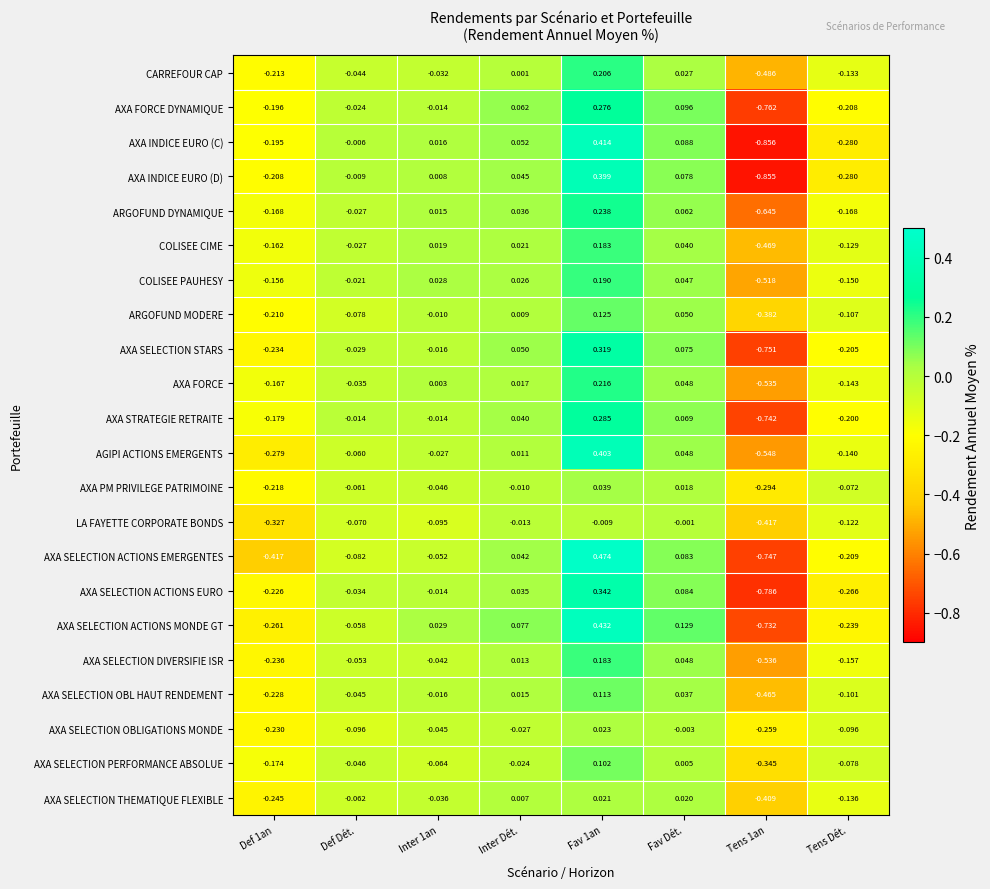

What is the total value across all series at Def 1an?

-4.9